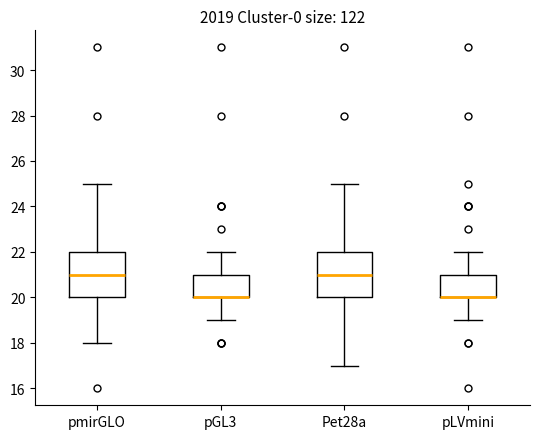

Reading left to right, transcribe this box plot: for each box, give where its median line is, the range the box spans, and where its two whiskers end, as read against the y-axis. The values are not printed on the chart, so give them approximately, as read against the axis.

pmirGLO: median 21, box 20 to 22, whiskers 18 to 25
pGL3: median 20 (drawn on the box's lower edge), box 20 to 21, whiskers 19 to 22
Pet28a: median 21, box 20 to 22, whiskers 17 to 25
pLVmini: median 20 (drawn on the box's lower edge), box 20 to 21, whiskers 19 to 22